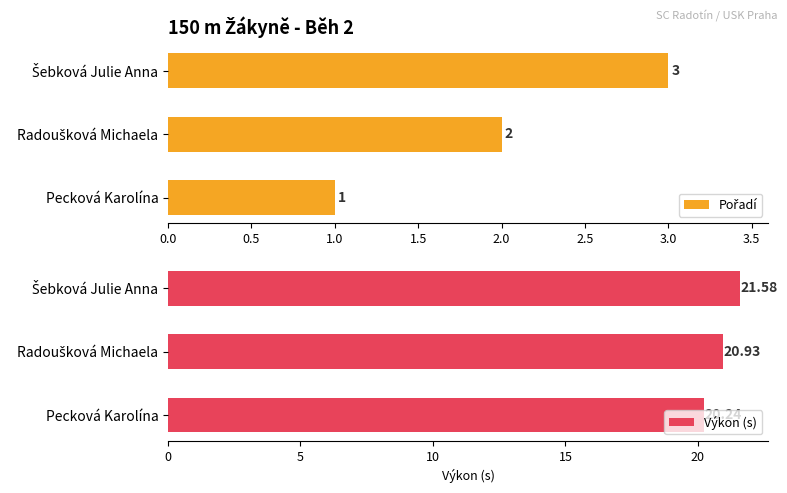

What is the average value of the Výkon (s) series?

20.9